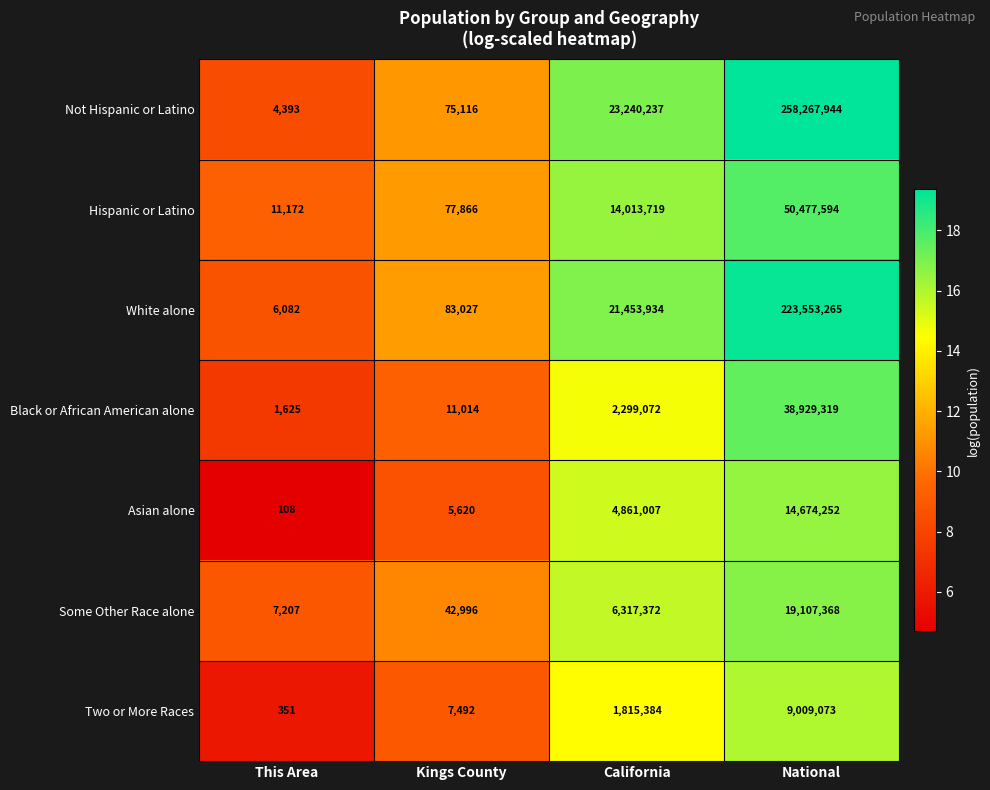

What is the lowest value of the White alone series?

6082